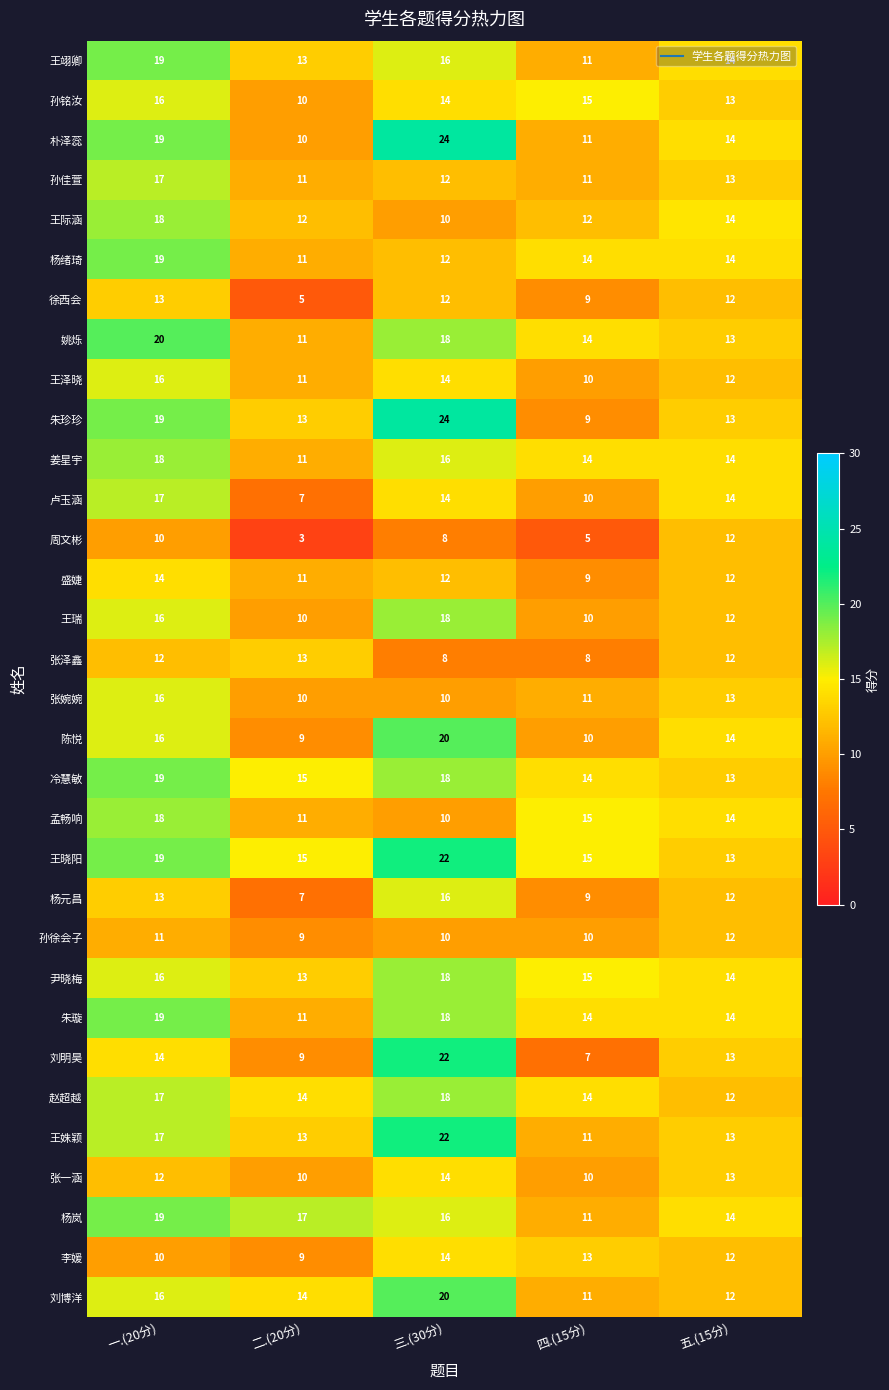

What is the difference between the highest and lowest values at 三.(30分)?

16